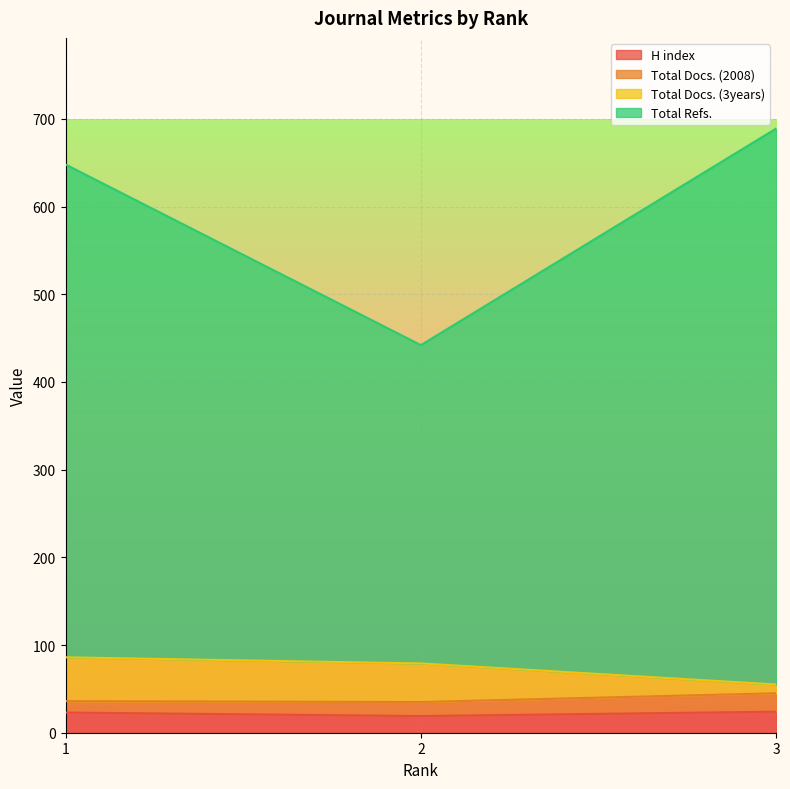

Read the H index value at 1.

23